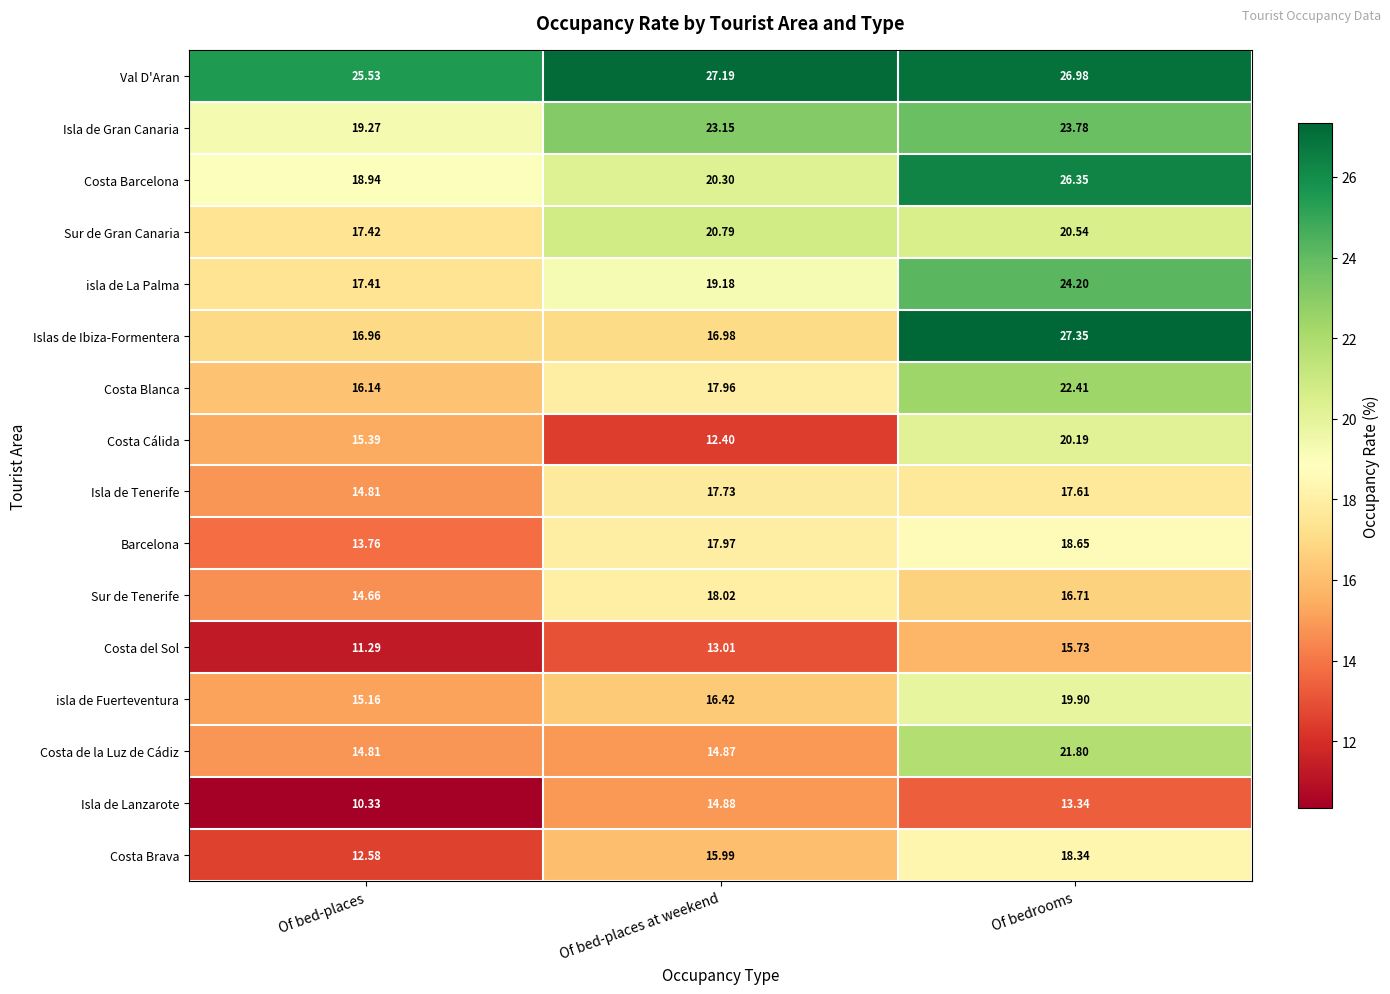

At which category is the sum across all series the highest?

Of bedrooms